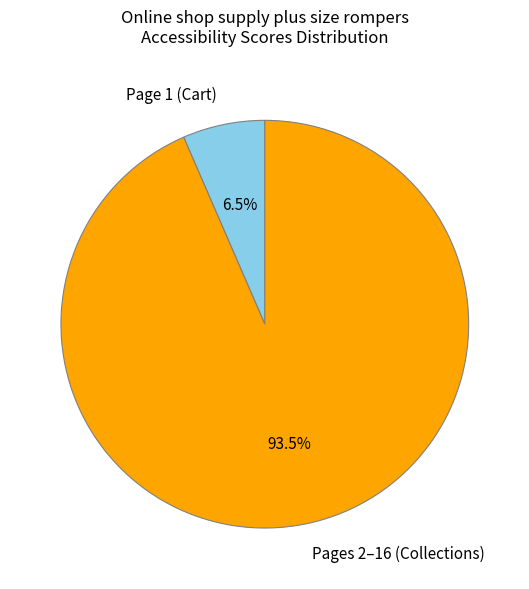

Count the number of slices in the pie.

2